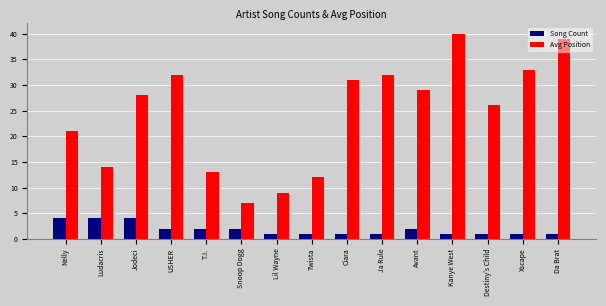

What is the approximate value of Avg Position at Snoop Dogg, to the nearest 10?

10